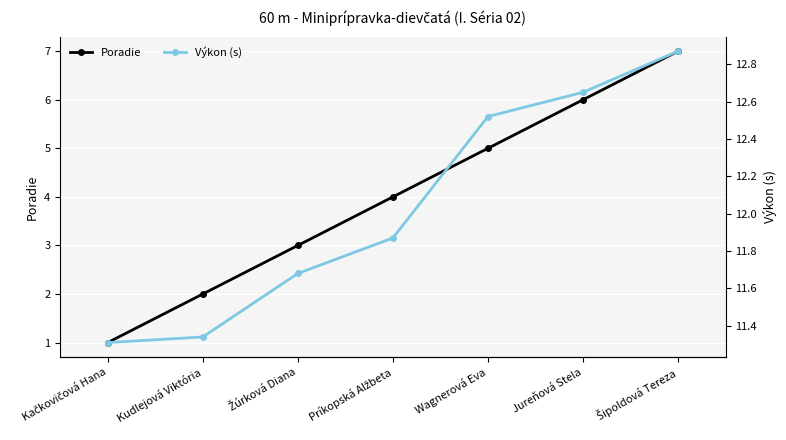

How many Poradie values are between 2 and 6?

5